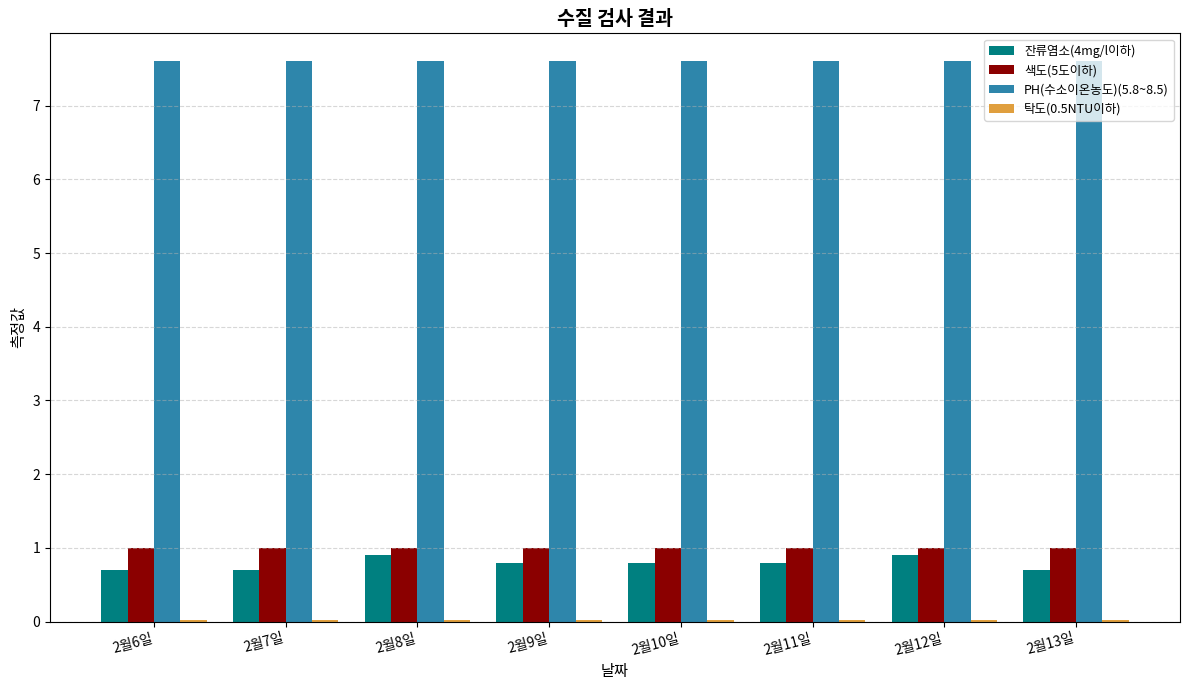

Which series has the largest total across all categories?

PH(수소이온농도)(5.8~8.5)